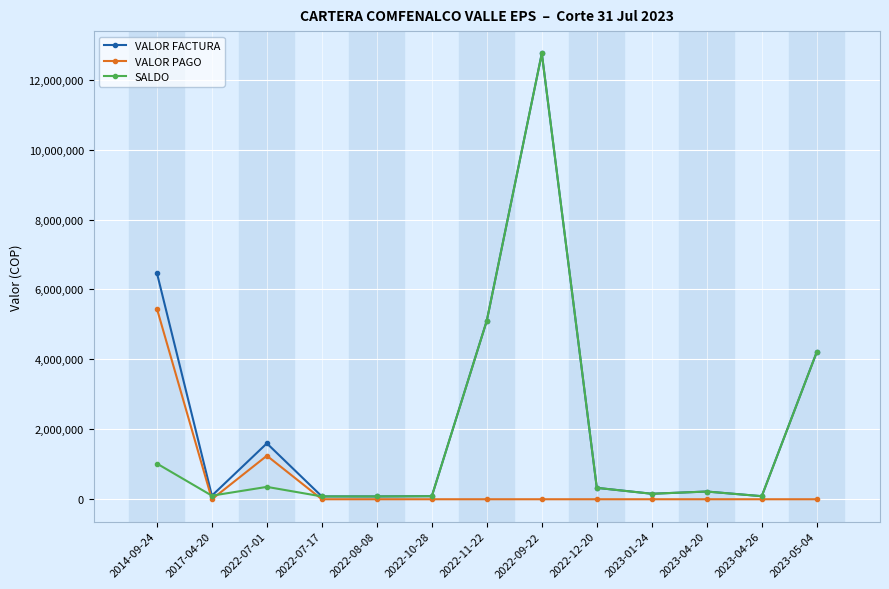

True or false: VALOR PAGO has more than 0 points higher than both neighbors.

True